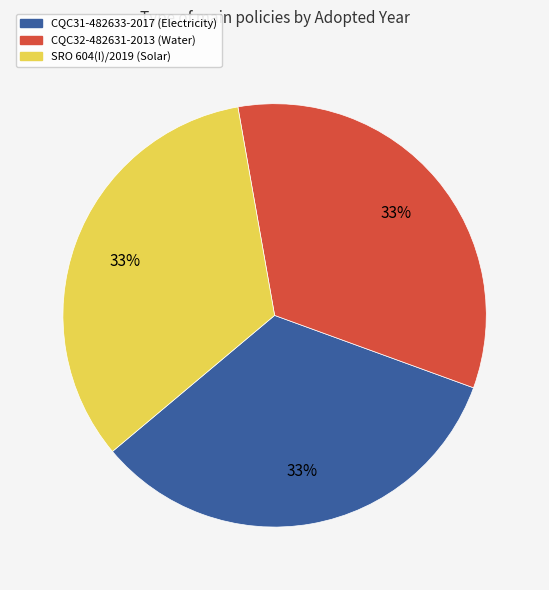

True or false: CQC32-482631-2013 (Water) accounts for 43% of the total.

False